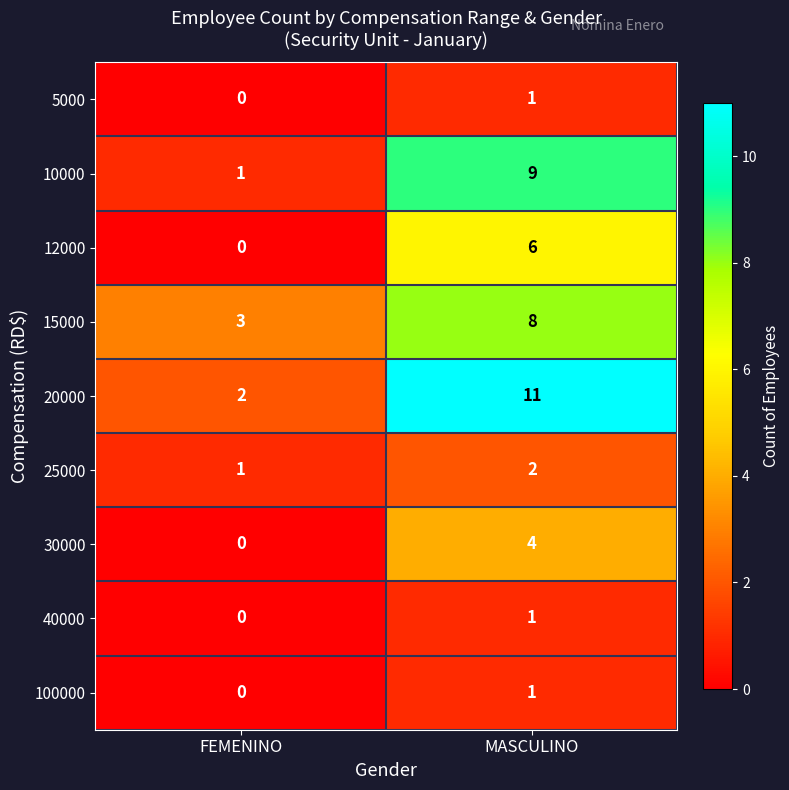

At which category is the sum across all series the highest?

MASCULINO